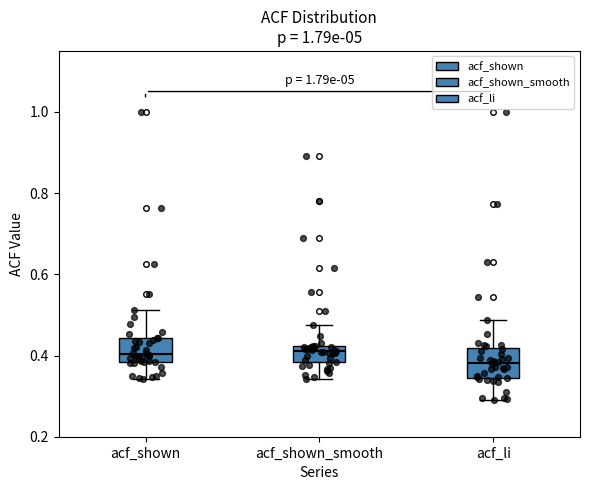

Where is the lower edge of the box for acf_li on the y-axis? The values are not printed on the chart, so give them approximately, as read against the axis.

0.34